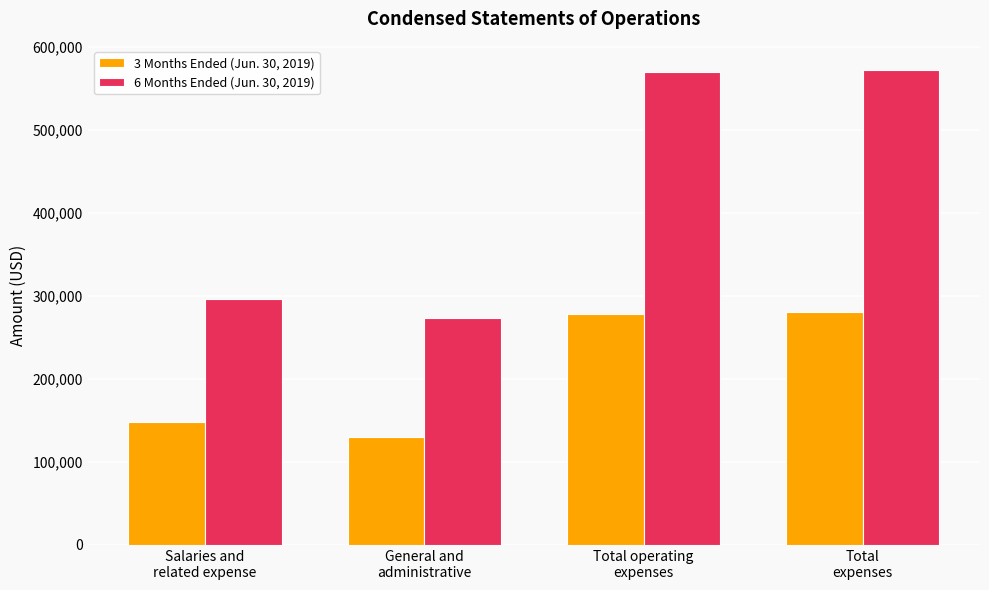

Which series has the widest spread of values?

6 Months Ended (Jun. 30, 2019)